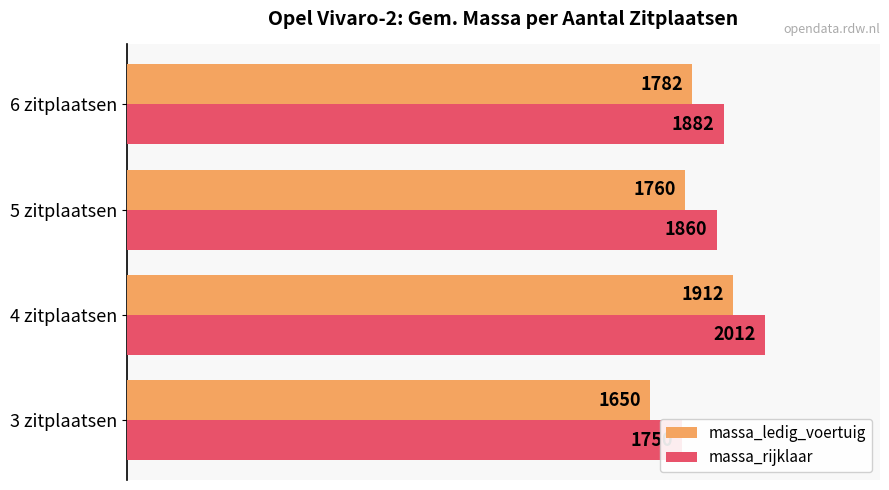

What is the minimum value shown in the chart?

1650